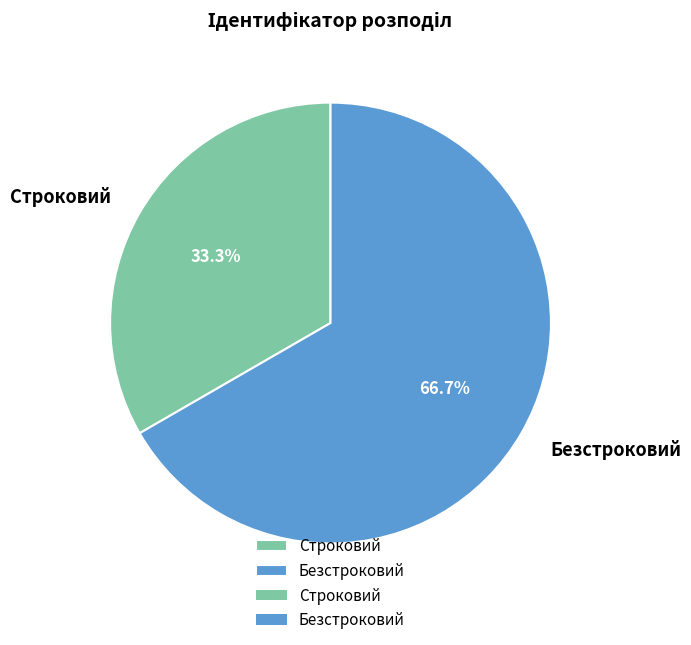

To the nearest percent, what is the difference between the Строковий and Безстроковий slice percentages?

33%